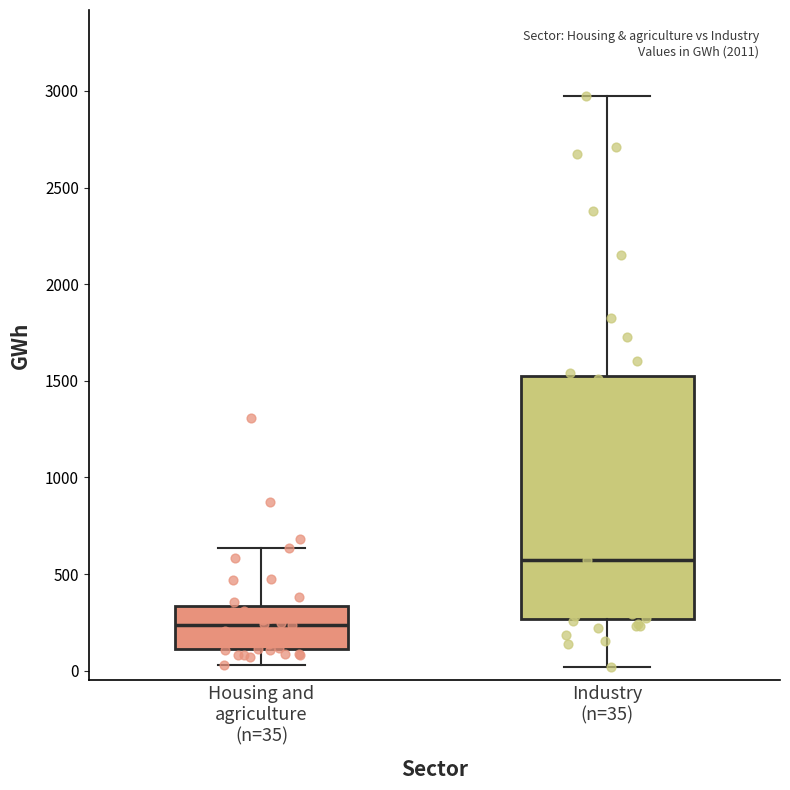

Where is the upper edge of the box for Industry (n=35) on the y-axis? The values are not printed on the chart, so give them approximately, as read against the axis.

1550